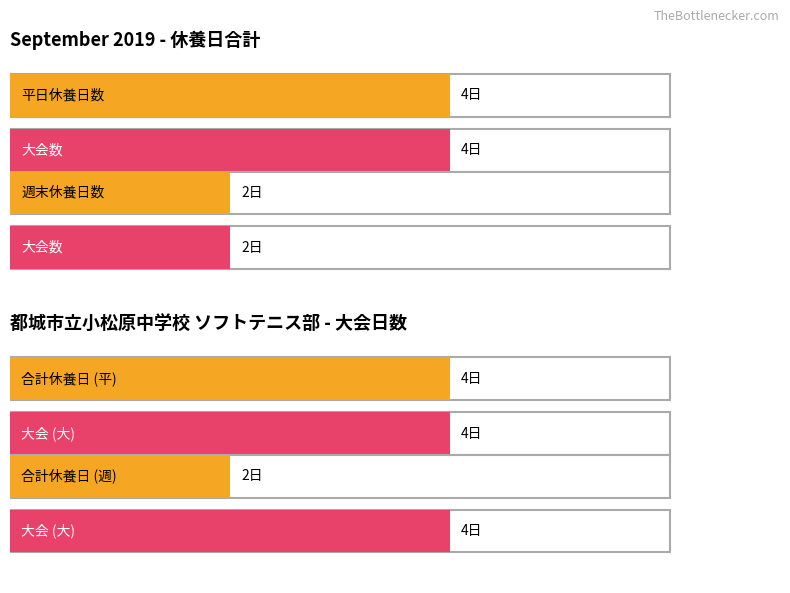

Count the number of categories in the chart.

3